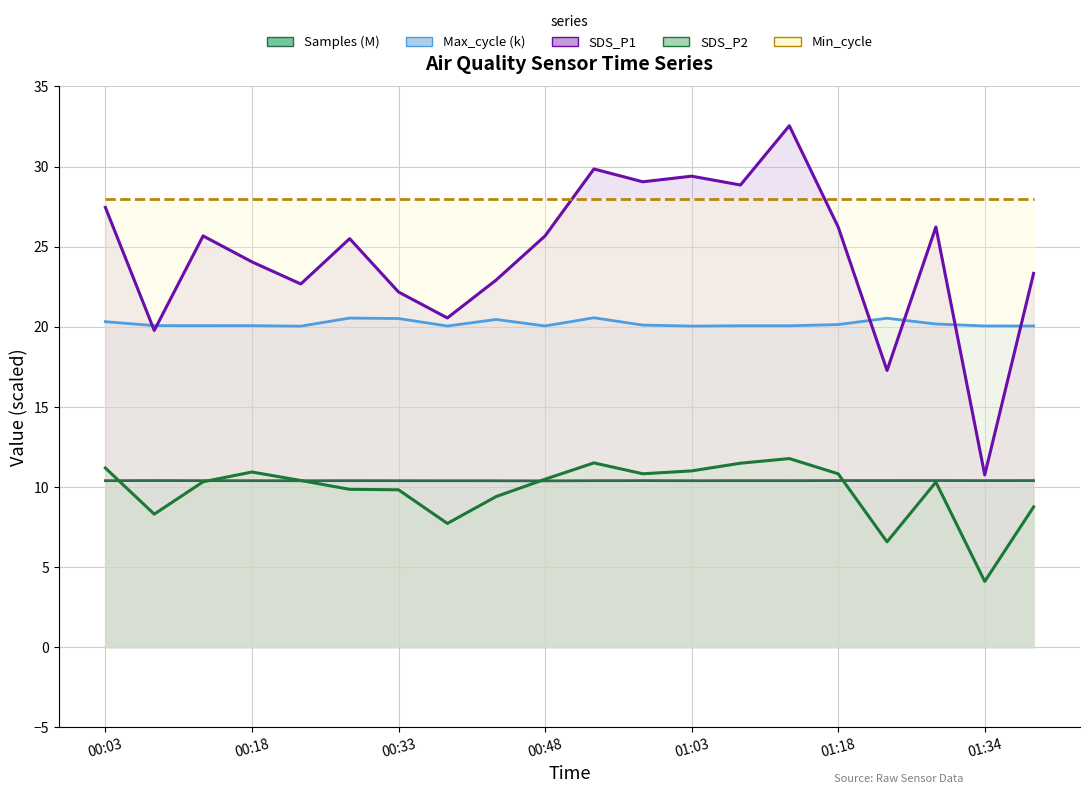

Rank the series by their maximum value, from lowest to highest.

Samples (M), SDS_P2, Max_cycle (k), Min_cycle, SDS_P1